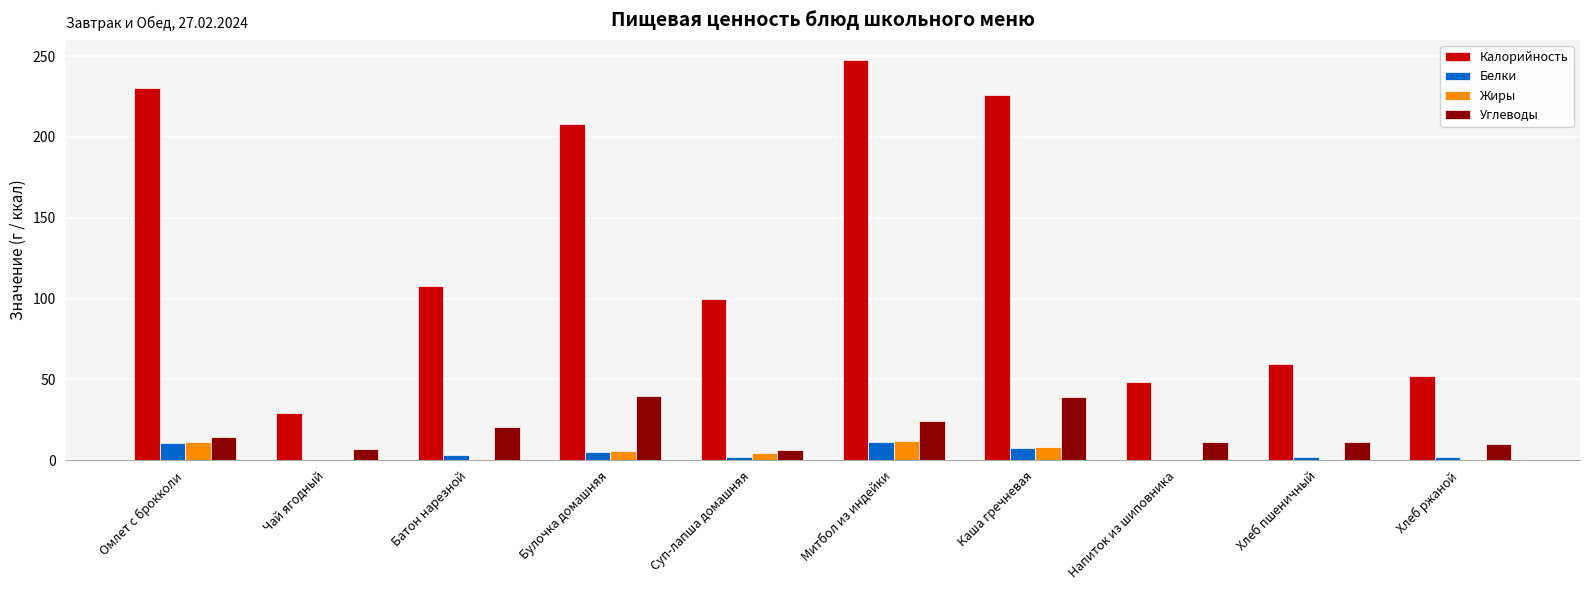

Is the value of Жиры at Чай ягодный greater than the value of Углеводы at Хлеб пшеничный?

No